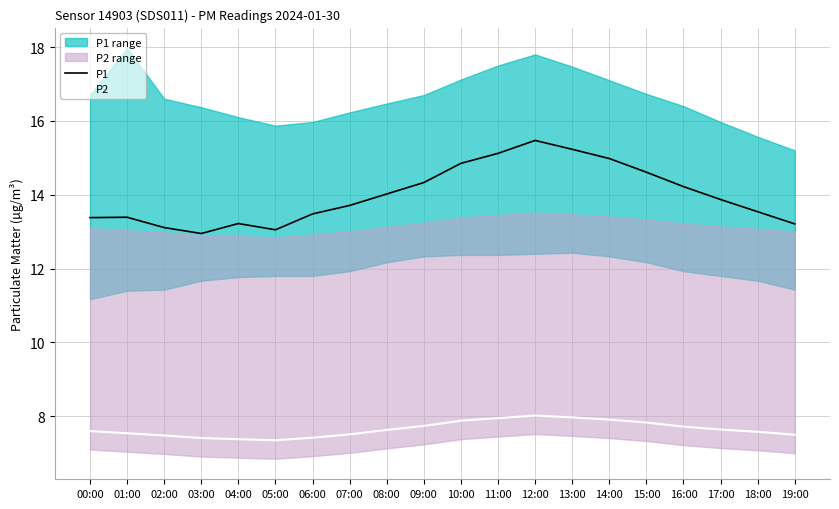

List the series in order of their peak value, lowest first.

P2, P1